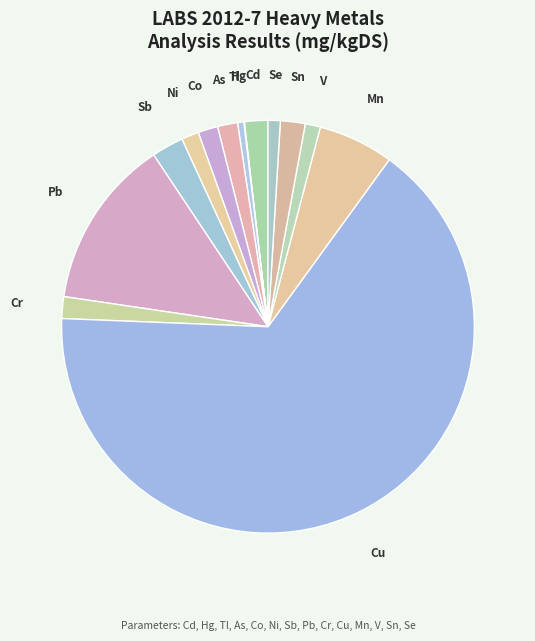

Does any single category account for the majority?

Yes